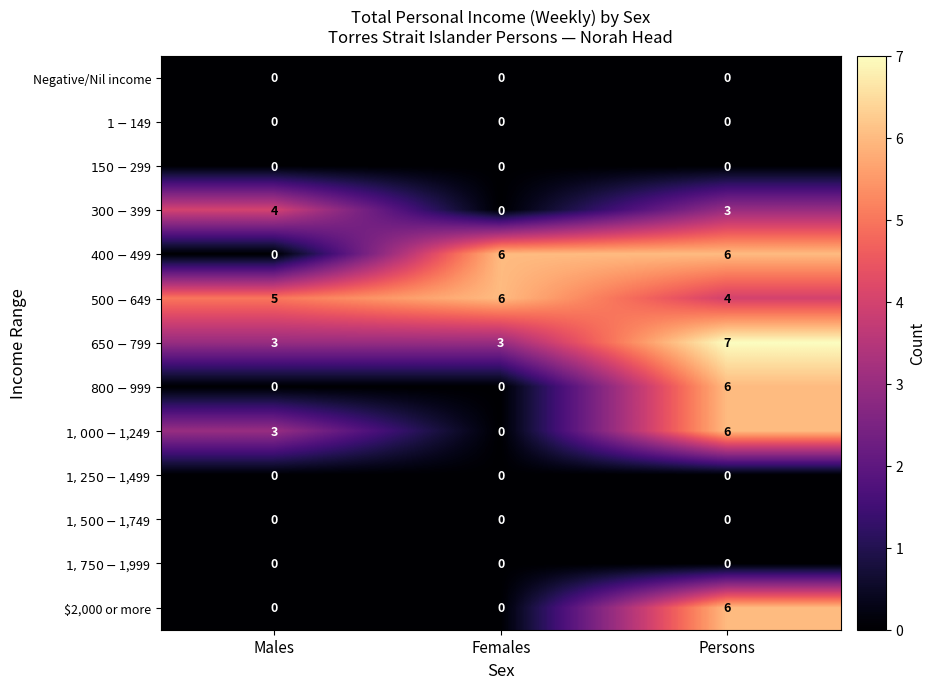

What is the spread (max minus min) of values at Females?

6